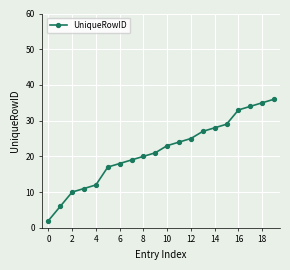

What is the sum of all values?

430